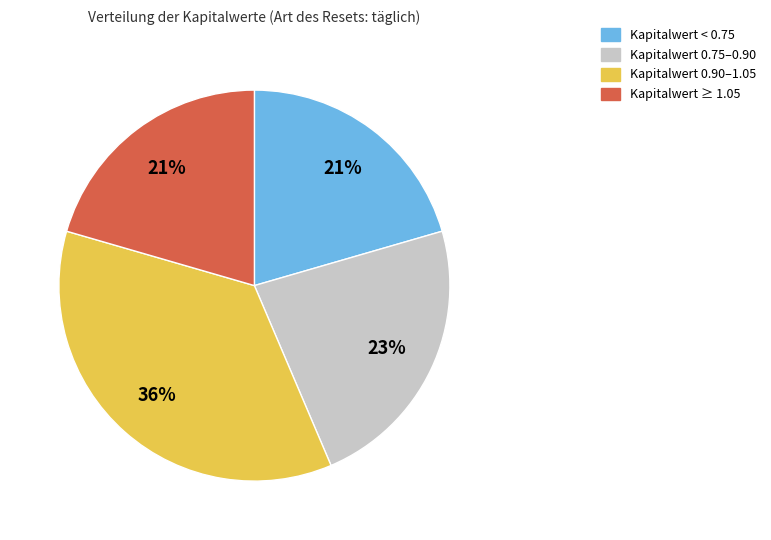

To the nearest percent, what is the difference between the largest and smallest slice percentages?

15%